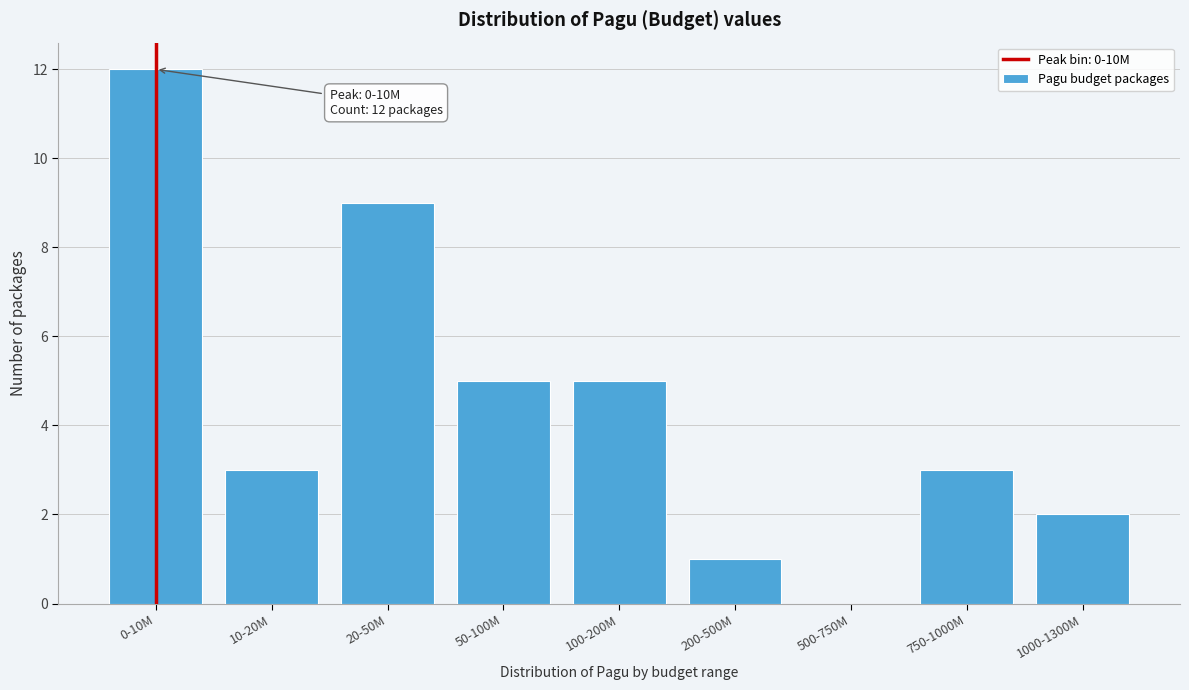

Reading left to right, list all the values displayed in this chart.

0-10M=12	10-20M=3	20-50M=9	50-100M=5	100-200M=5	200-500M=1	500-750M=0	750-1000M=3	1000-1300M=2